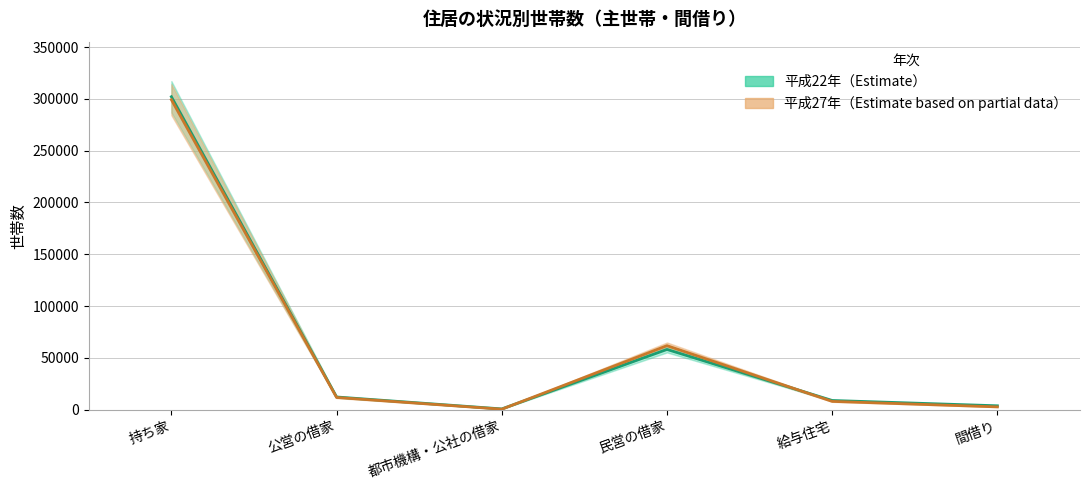

What is the average value of the 平成22年_世帯数 series?

64268